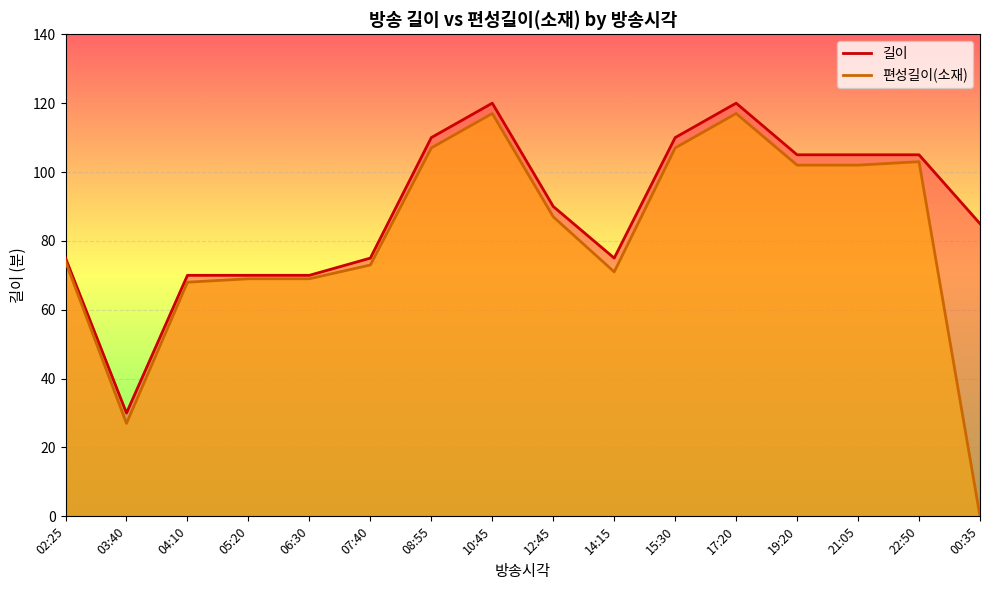

Which category has the highest value in the 편성길이(소재) series?

10:45